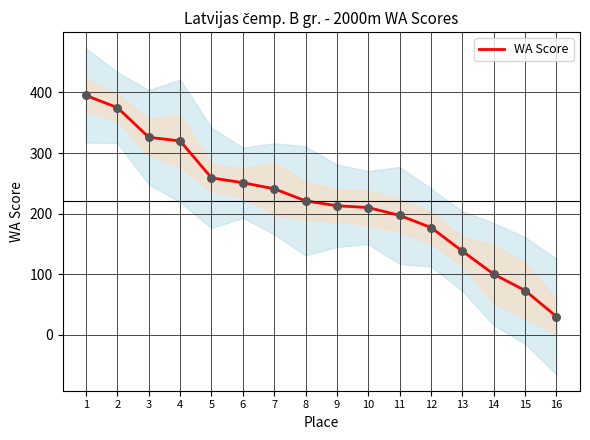

Which has a higher value, 16 or 7?

7